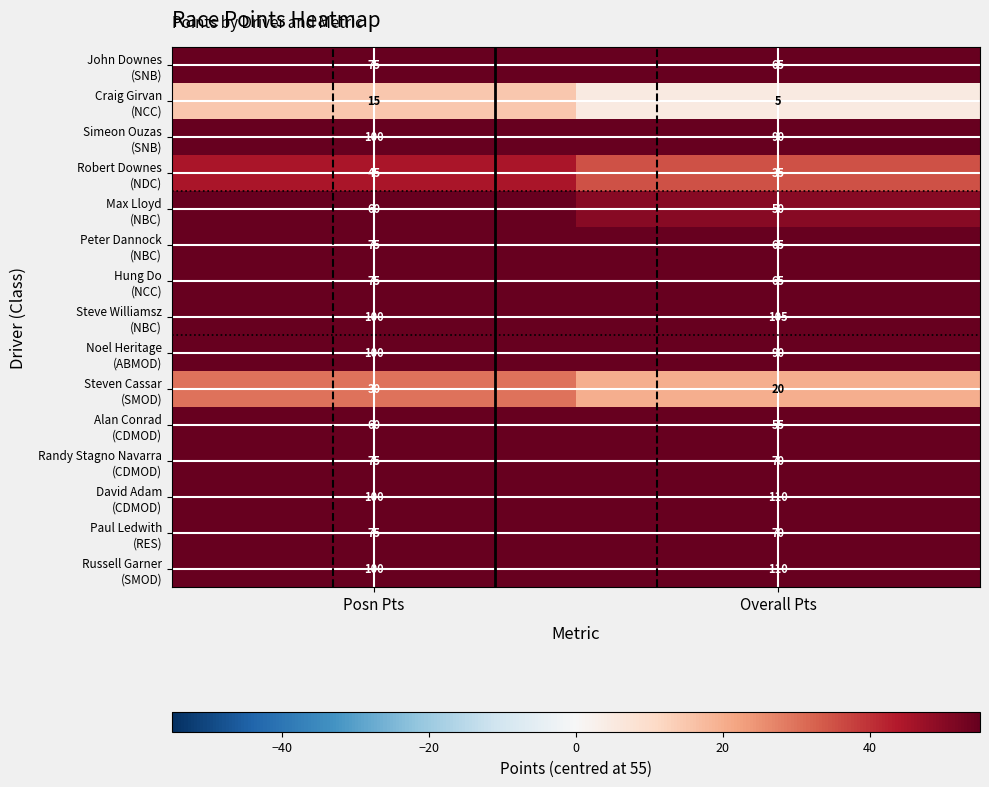

What is the difference between the highest and lowest values at Posn Pts?

85